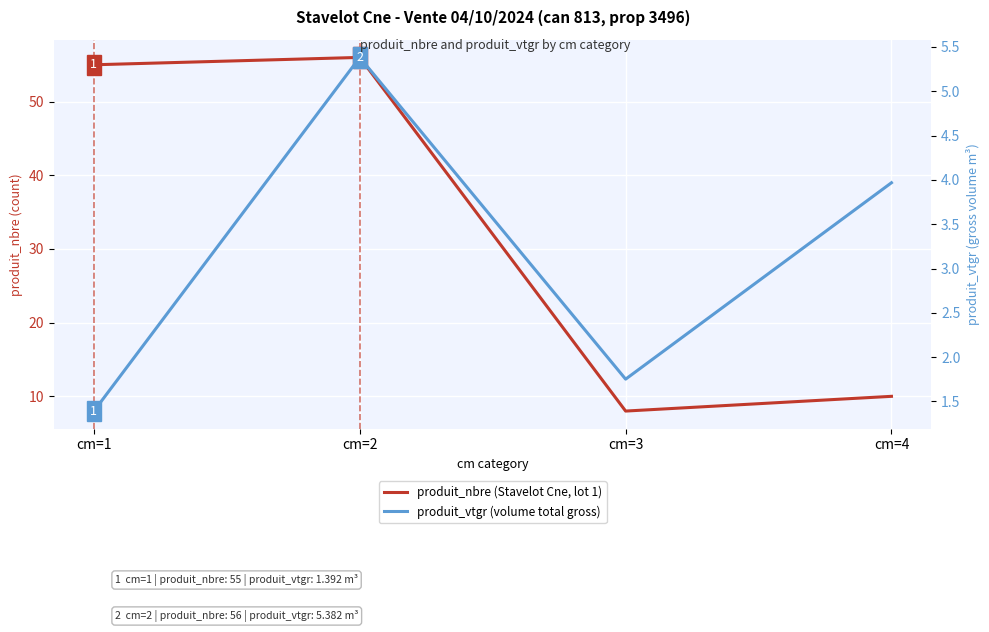

True or false: produit_nbre (Stavelot Cne, lot 1) and produit_vtgr (volume total gross) intersect in this chart.

False